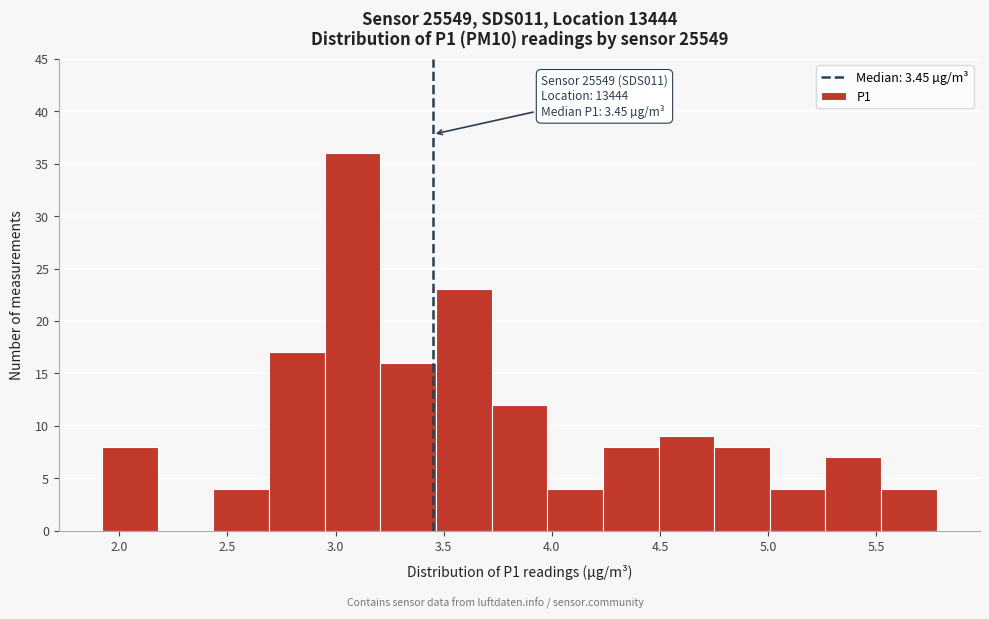

Which range on the x-axis has the tallest bar?

2.95 to 3.20